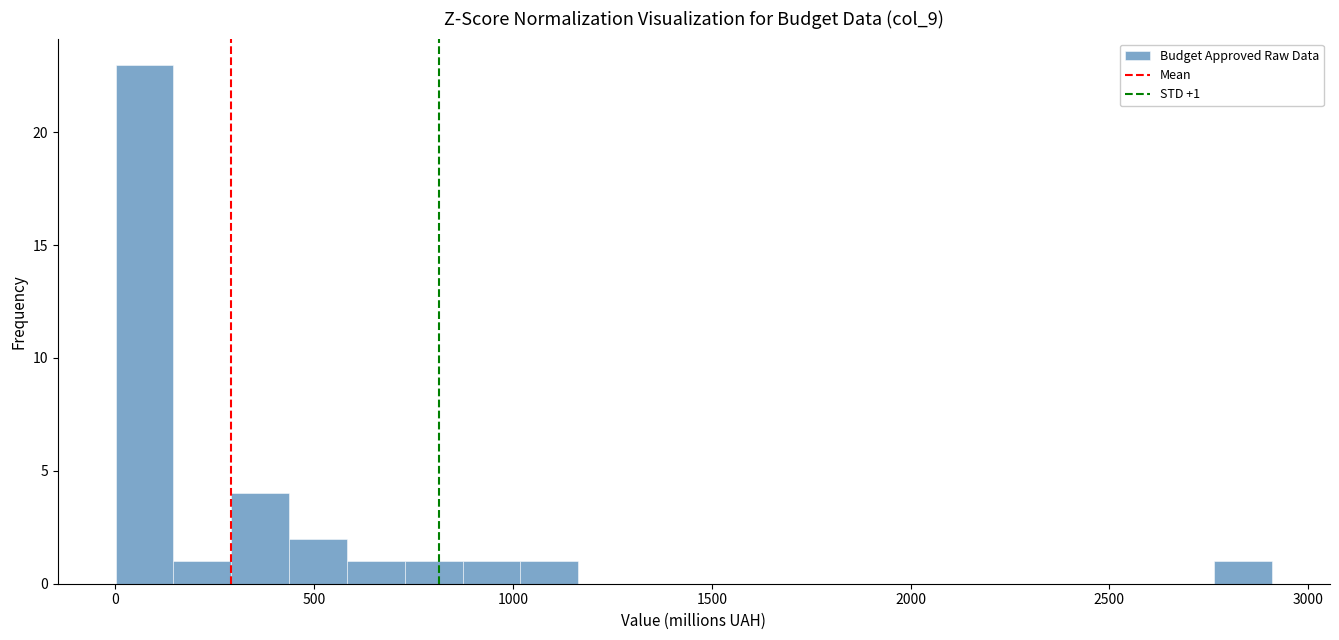

Around what value on the x-axis is the tallest bar? Give the approximate position of its centre, as read against the axis.

50